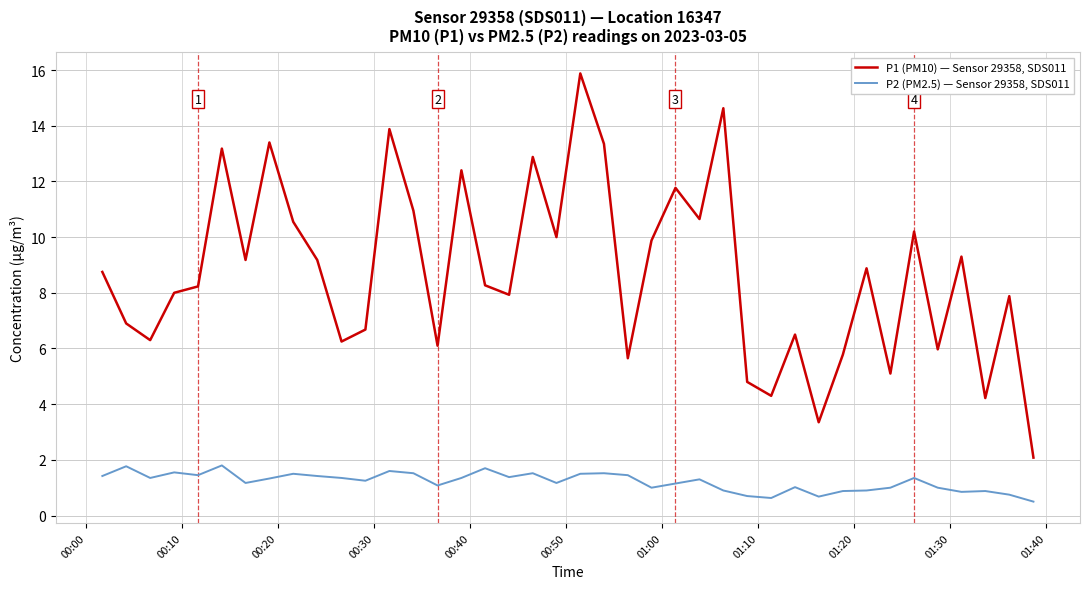

True or false: P1 (PM10) — Sensor 29358, SDS011 and P2 (PM2.5) — Sensor 29358, SDS011 cross at least once.

False